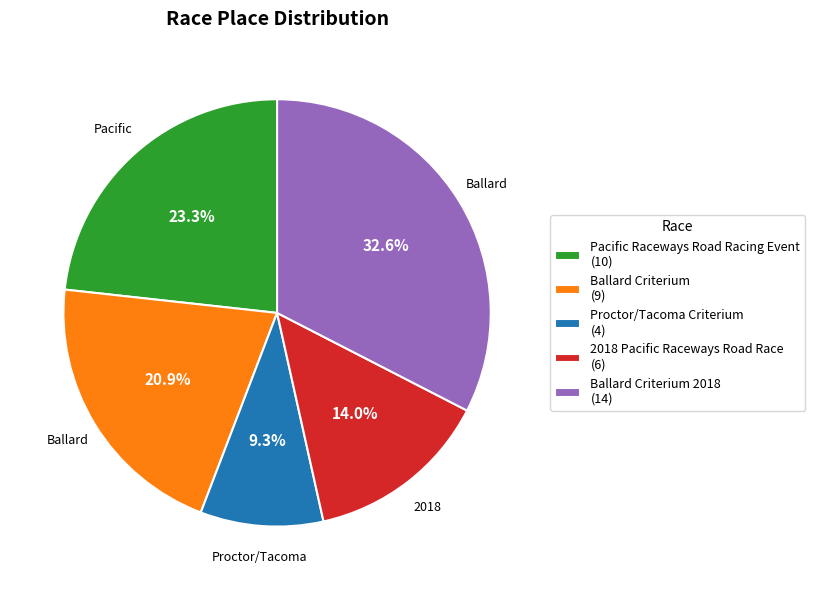

Is 2018 Pacific Raceways Road Race (6) the majority of the pie?

No